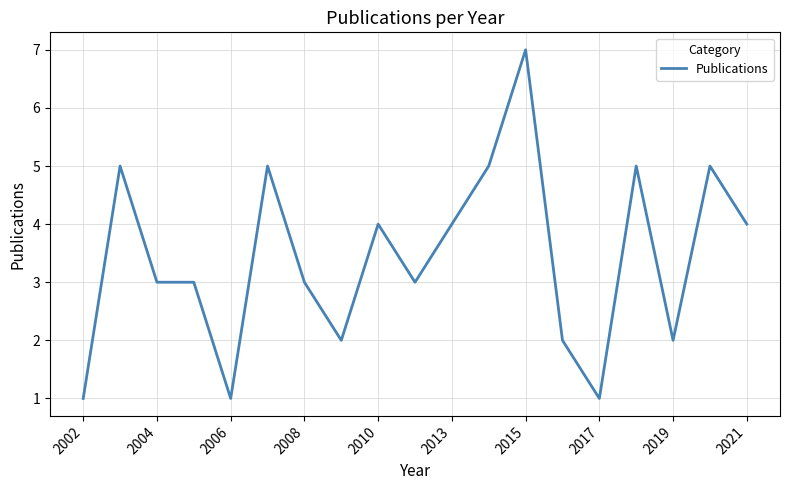

What is the maximum value shown in the chart?

7